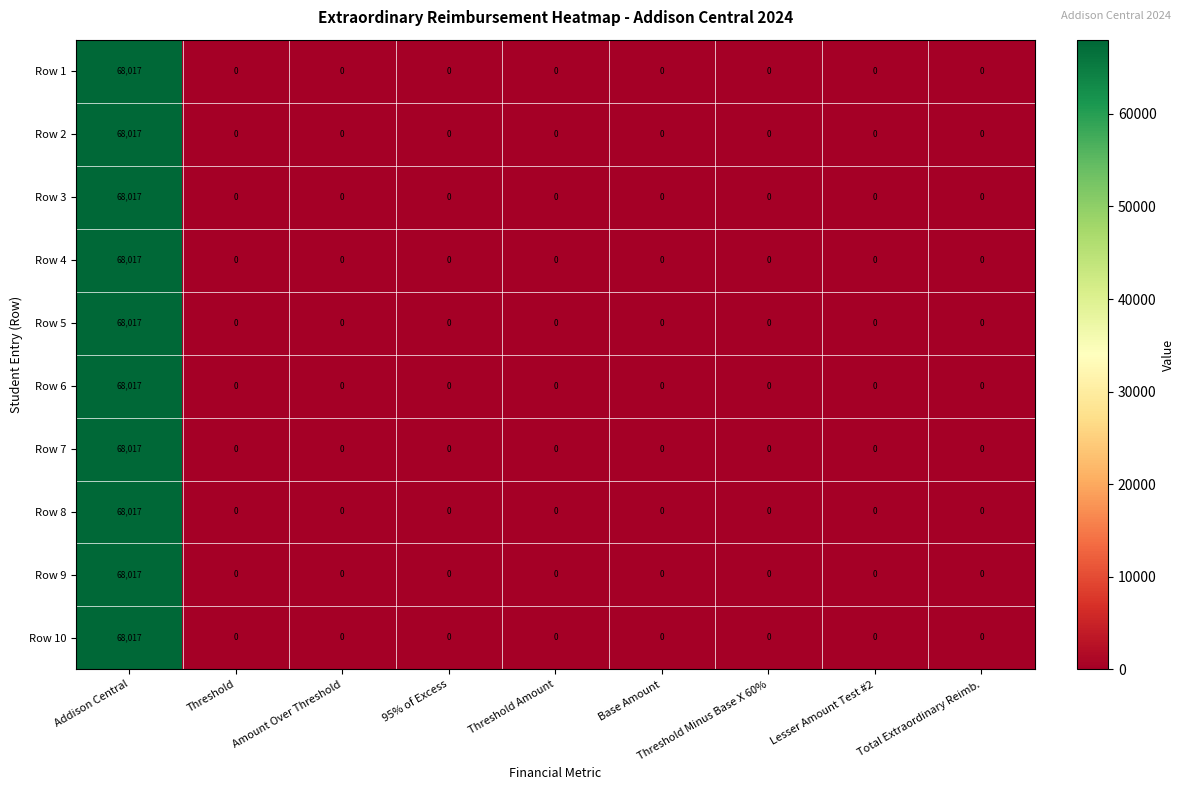

The value of Row 5 at Base Amount is 0. True or false?

True